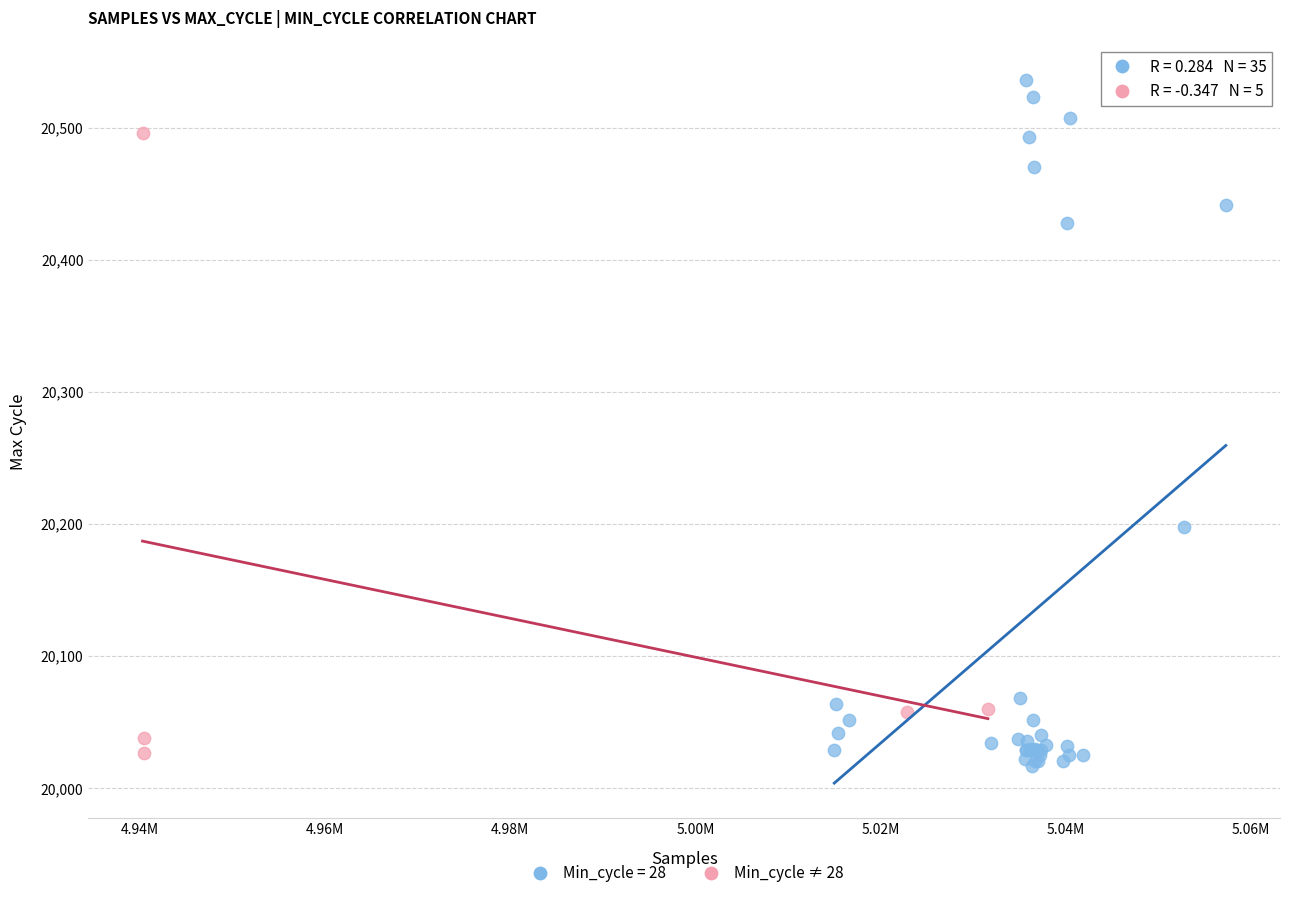

Which series has the largest Y range (max minus min)?

Min_cycle = 28